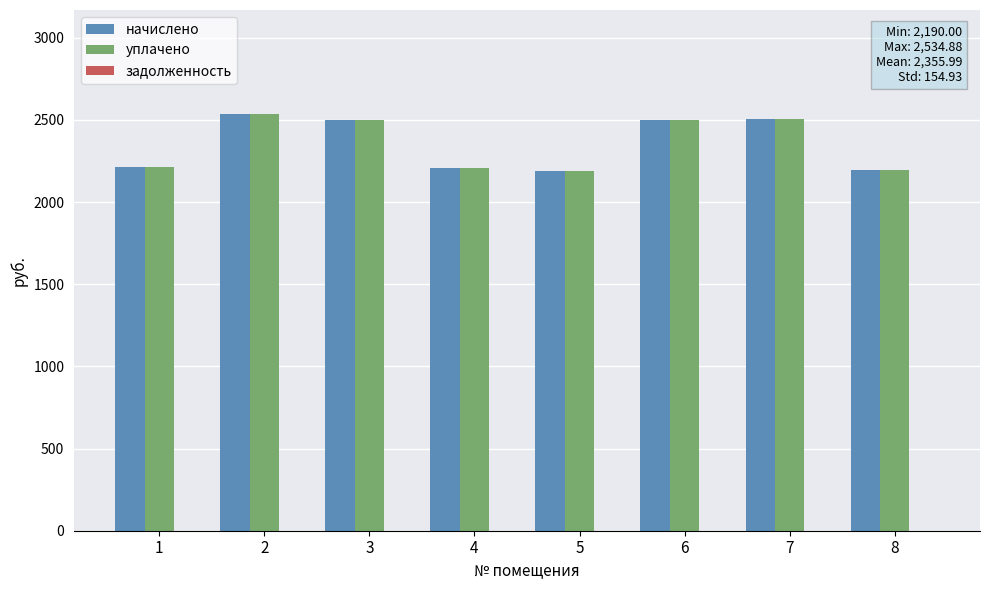

What is the lowest value of the начислено series?

2190.0